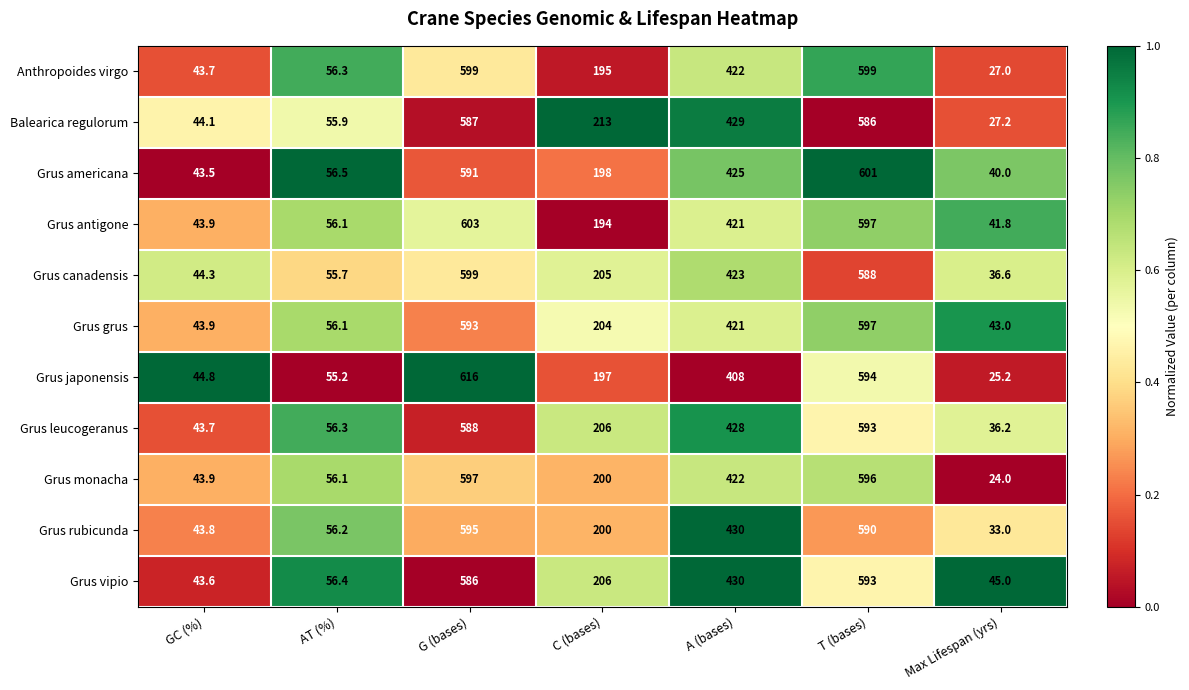

Rank the categories by Grus japonensis value from highest to lowest.

G (bases), T (bases), A (bases), C (bases), AT (%), GC (%), Max Lifespan (yrs)